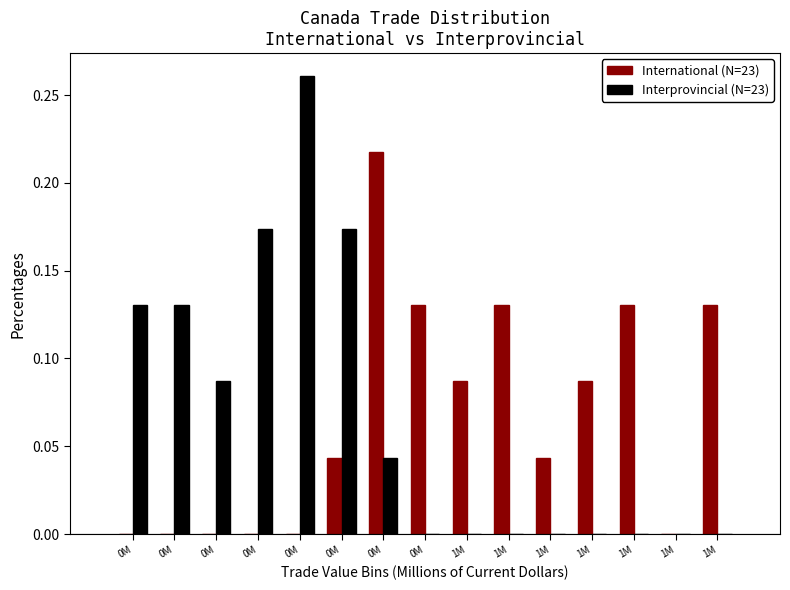

What are all the series names shown in the legend?

International (N=23), Interprovincial (N=23)